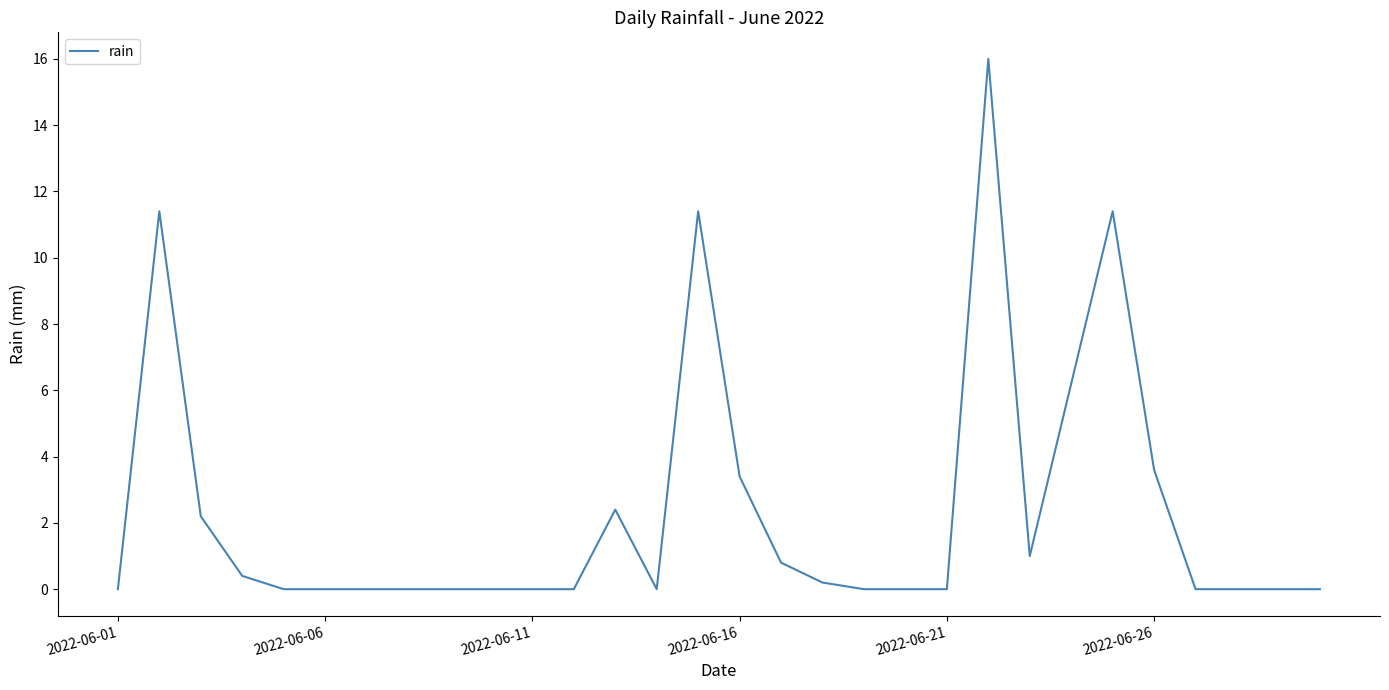

What is the difference between the maximum and minimum values?

16.0